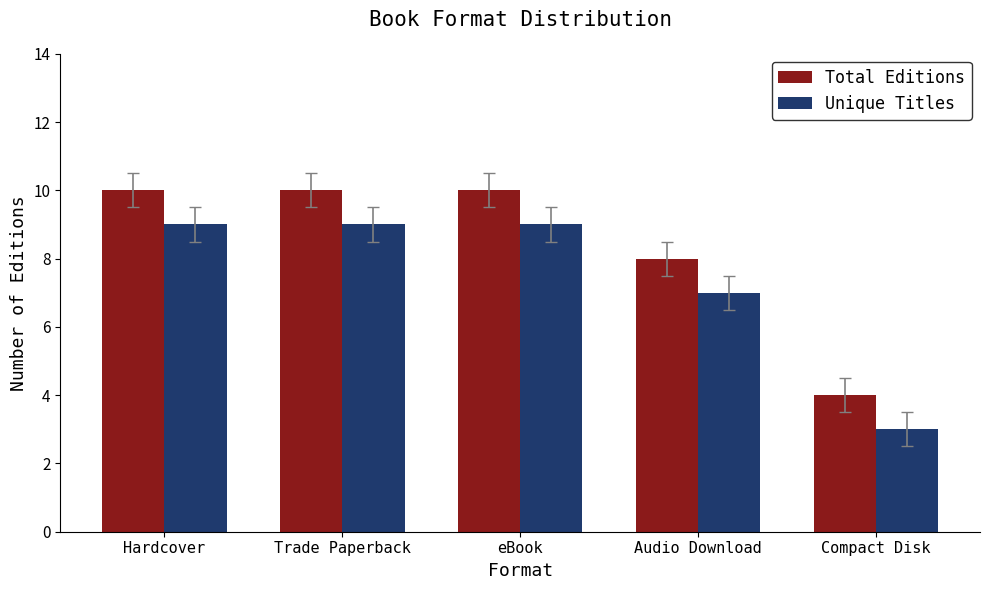

Does the chart contain stacked bars?

No